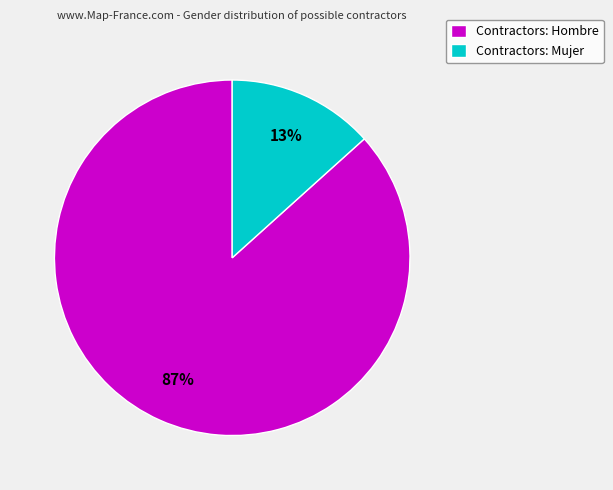

To the nearest percent, what portion does Contractors: Hombre represent?

87%